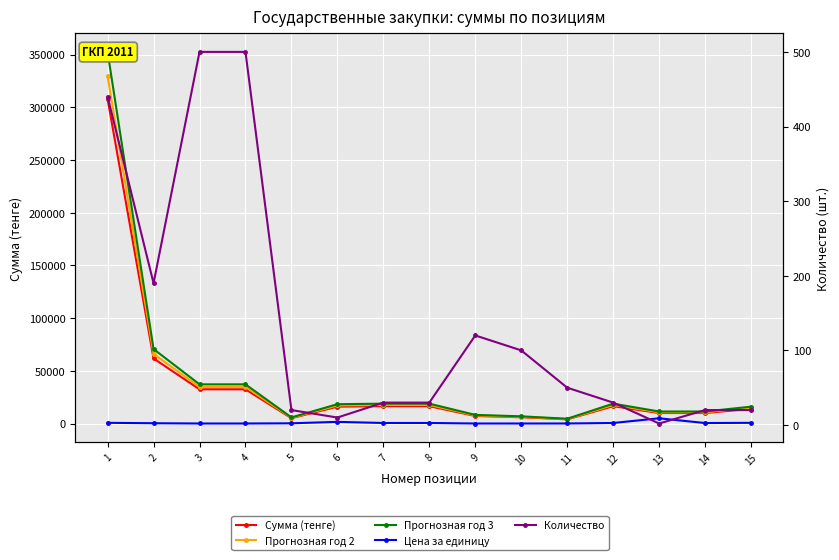

Where is Прогнозная год 3 nearest to the value 178604?

2